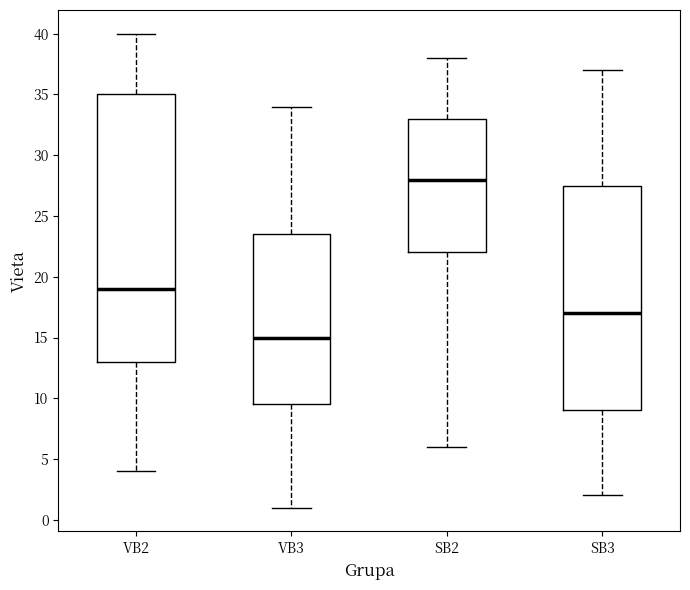

Where is the lower edge of the box for VB2 on the y-axis? The values are not printed on the chart, so give them approximately, as read against the axis.

13.0